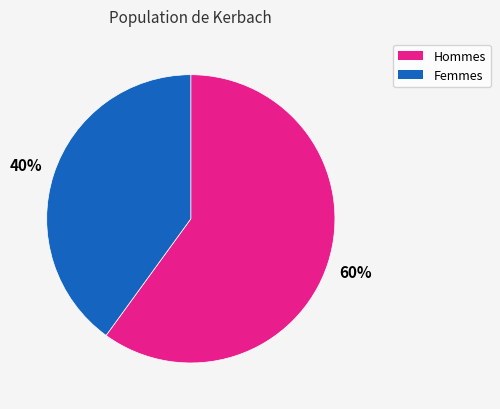

Approximately how many times larger is the value at Hommes compared to Femmes?

1.5